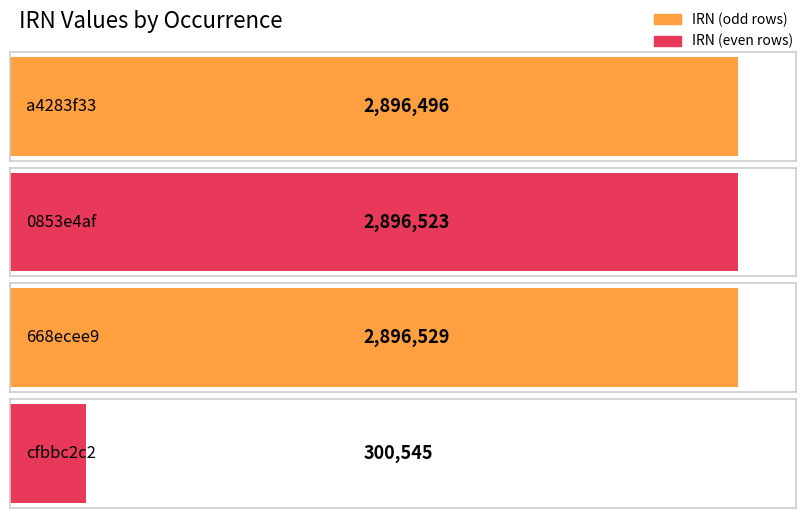

Reading right to left, what are all the values shown in this chart?

cfbbc2c2=300545	668ecee9=2896529	0853e4af=2896523	a4283f33=2896496